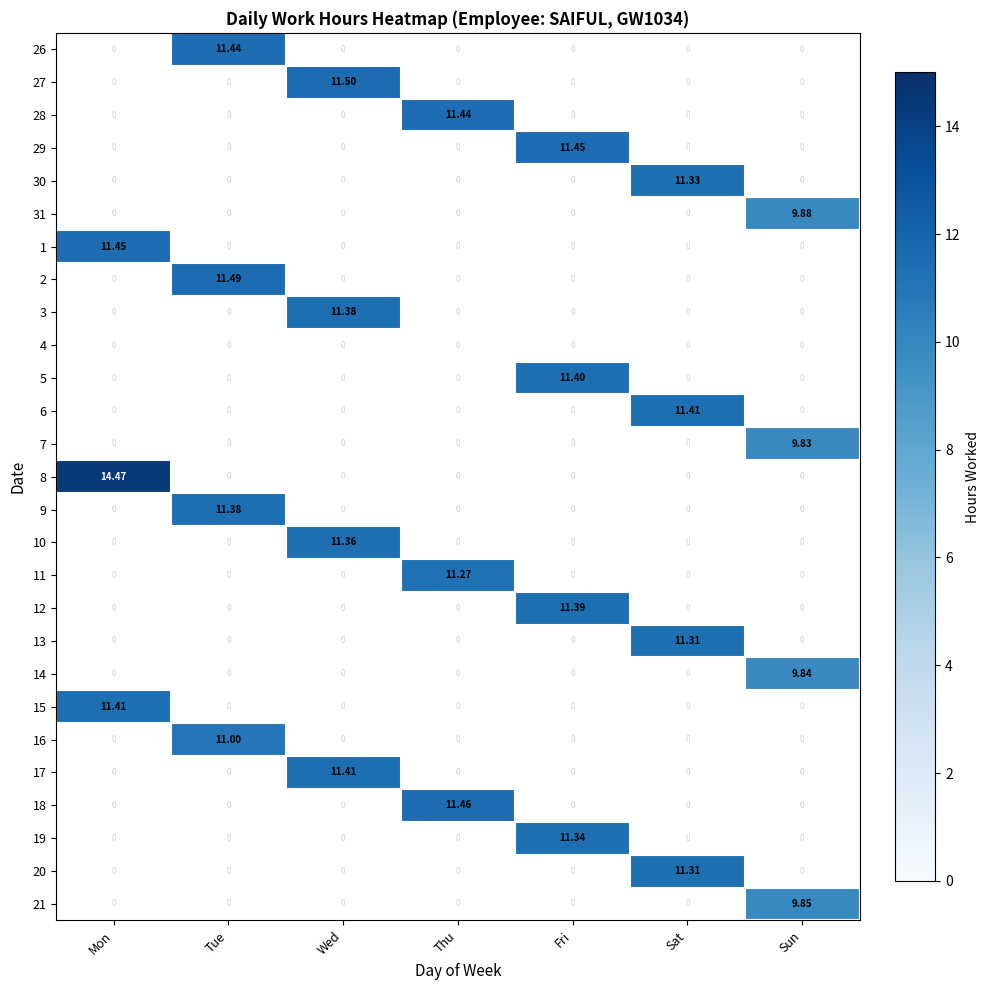

Is the value of 5 at Fri greater than the value of 15 at Fri?

Yes